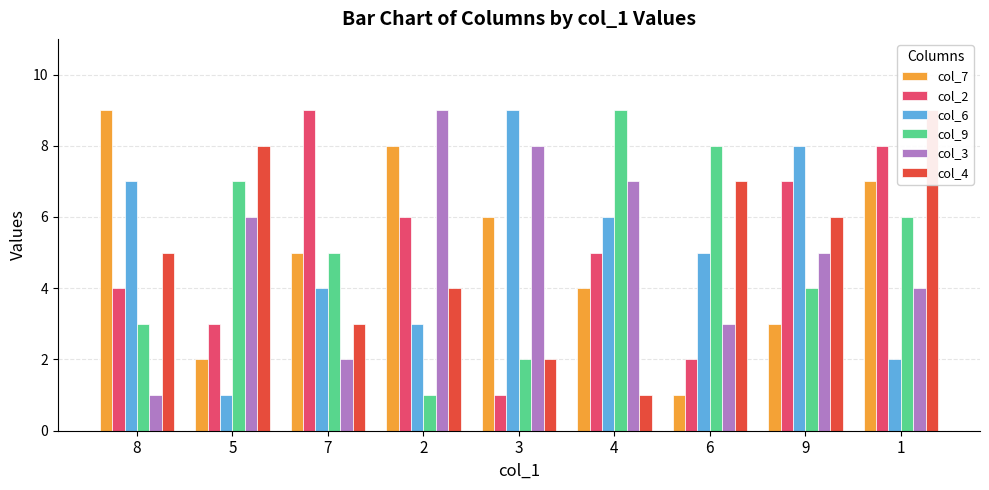

Reading right to left, what are all the values shown in this chart?

col_7: 1=7	9=3	6=1	4=4	3=6	2=8	7=5	5=2	8=9
col_2: 1=8	9=7	6=2	4=5	3=1	2=6	7=9	5=3	8=4
col_6: 1=2	9=8	6=5	4=6	3=9	2=3	7=4	5=1	8=7
col_9: 1=6	9=4	6=8	4=9	3=2	2=1	7=5	5=7	8=3
col_3: 1=4	9=5	6=3	4=7	3=8	2=9	7=2	5=6	8=1
col_4: 1=9	9=6	6=7	4=1	3=2	2=4	7=3	5=8	8=5